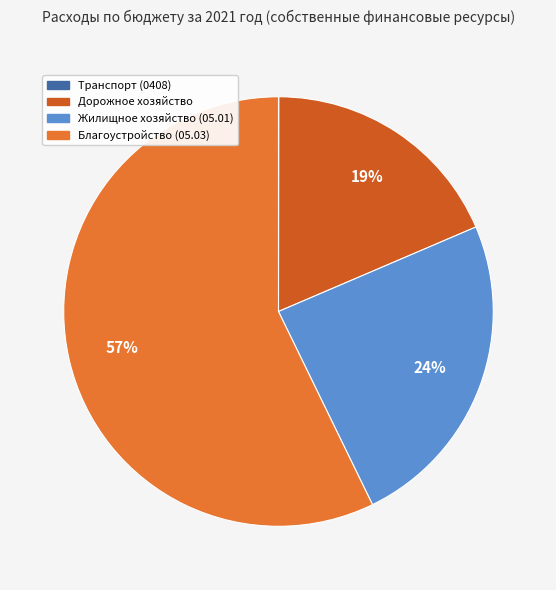

Count the number of slices in the pie.

4